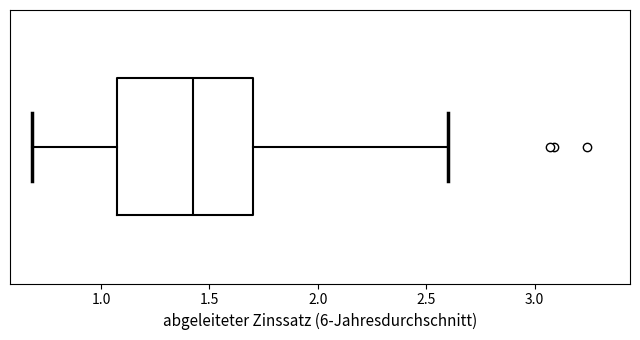

Transcribe this box plot: give where the median line is, the range the box spans, and where the two whiskers end, as read against the x-axis. The values are not printed on the chart, so give them approximately, as read against the axis.

median 1.45, box 1.05 to 1.70, whiskers 0.70 to 2.60